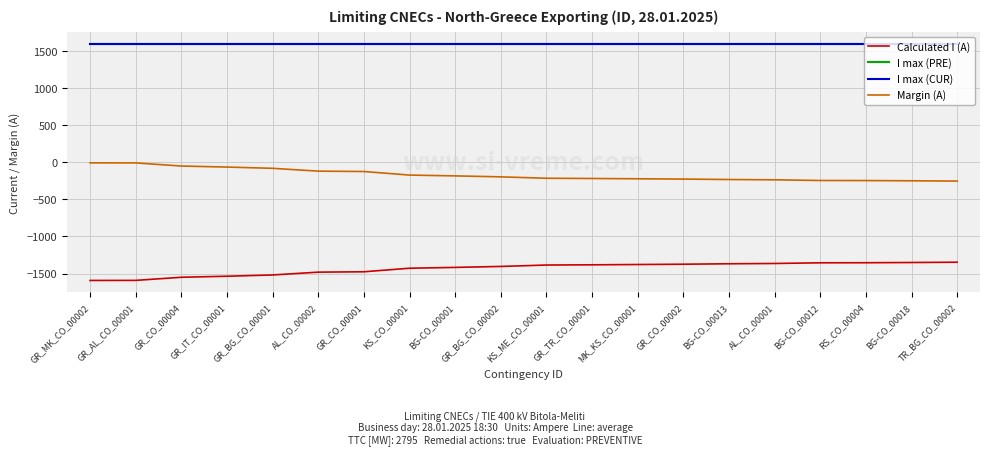

What is the lowest value of the Margin (A) series?

-253